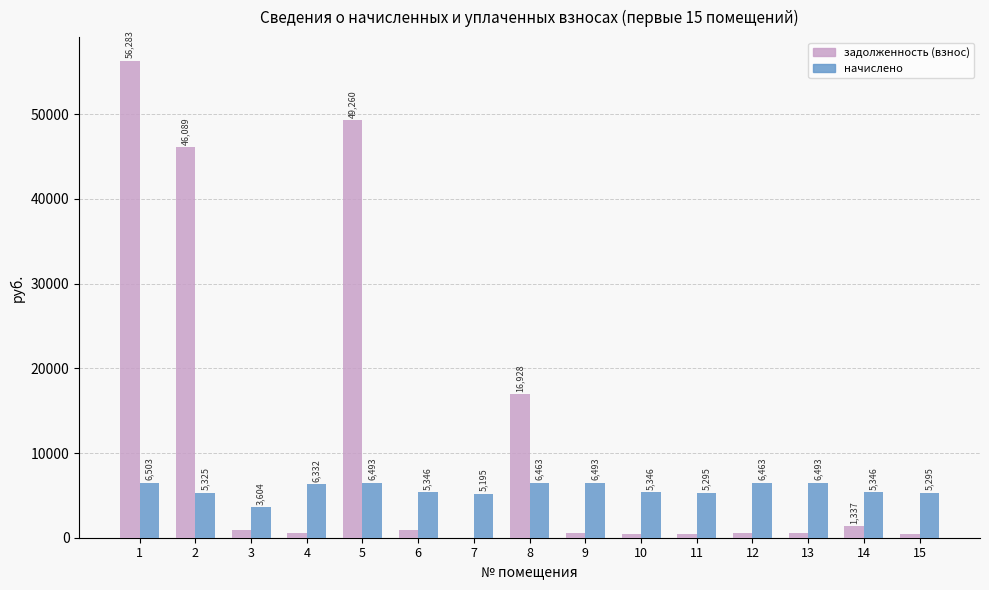

At which label does задолженность (взнос) first exceed 541?

1